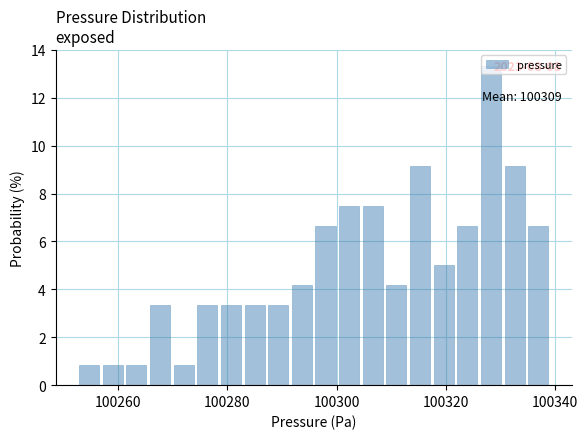

Around what value on the x-axis is the tallest bar? Give the approximate position of its centre, as read against the axis.

100328